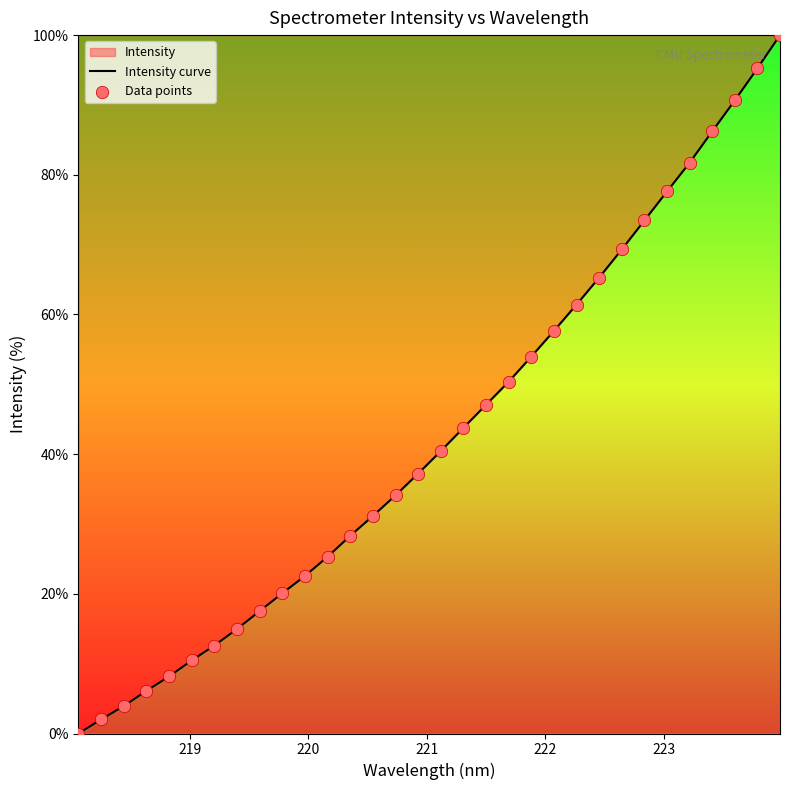

Which series has the widest spread of Y values?

Intensity curve